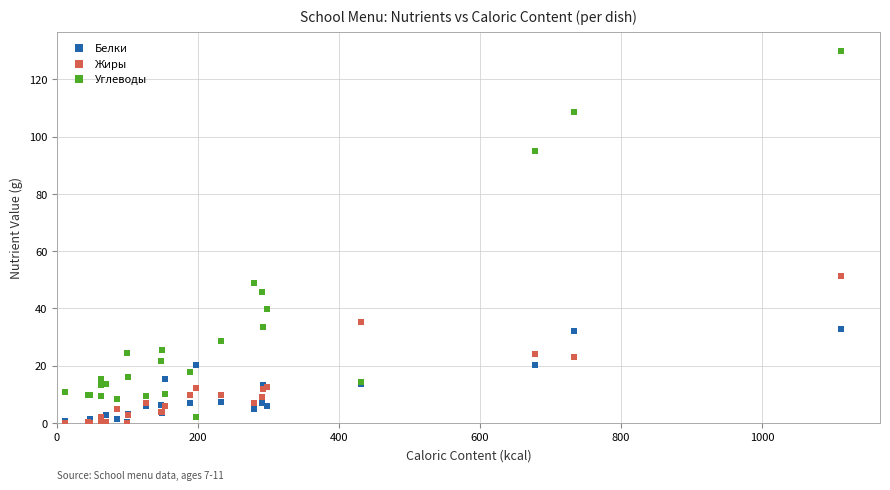

What are all the series names shown in the legend?

Белки, Жиры, Углеводы